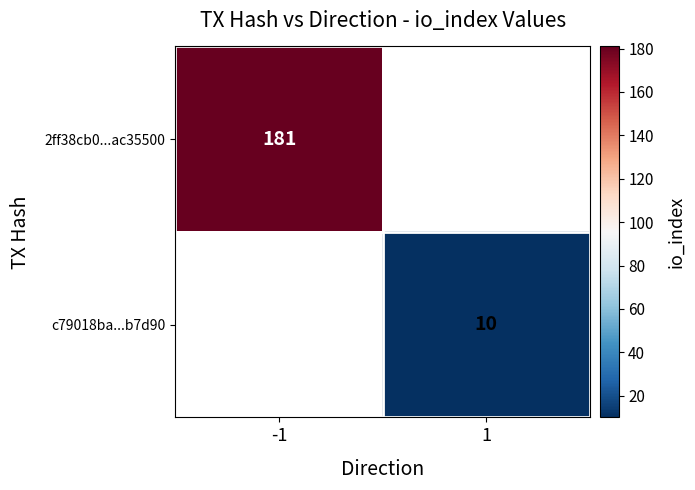

The value of c79018ba...b7d90 at 1 is 3.7. True or false?

False